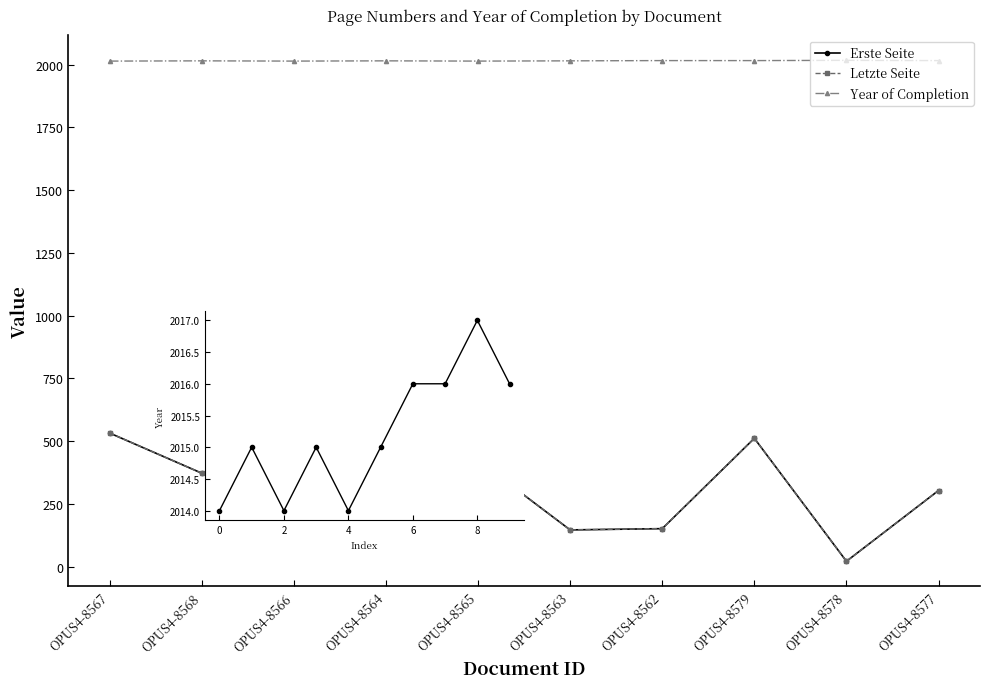

How many lines are shown in the chart?

3